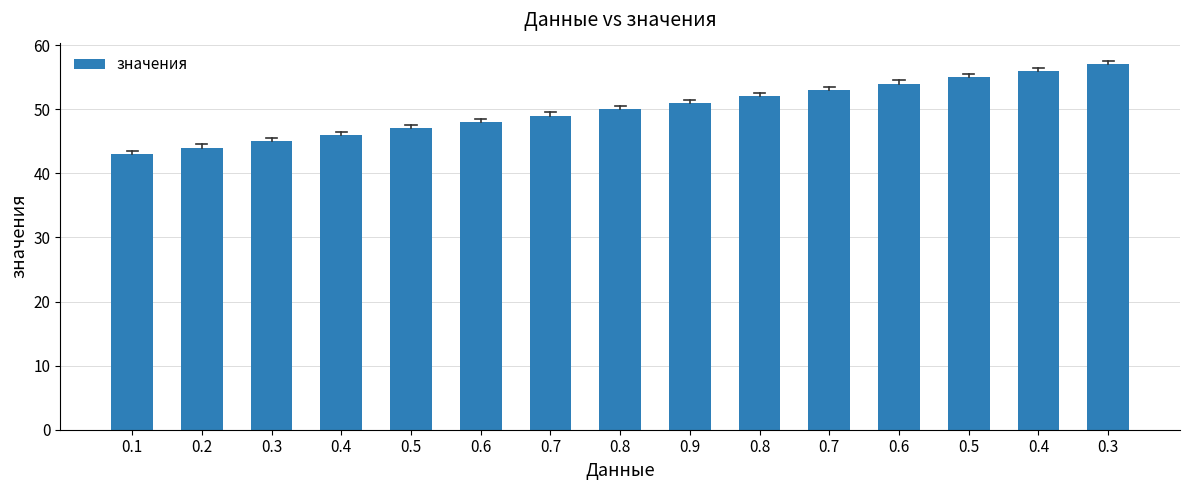

How many bars are there in total?

15